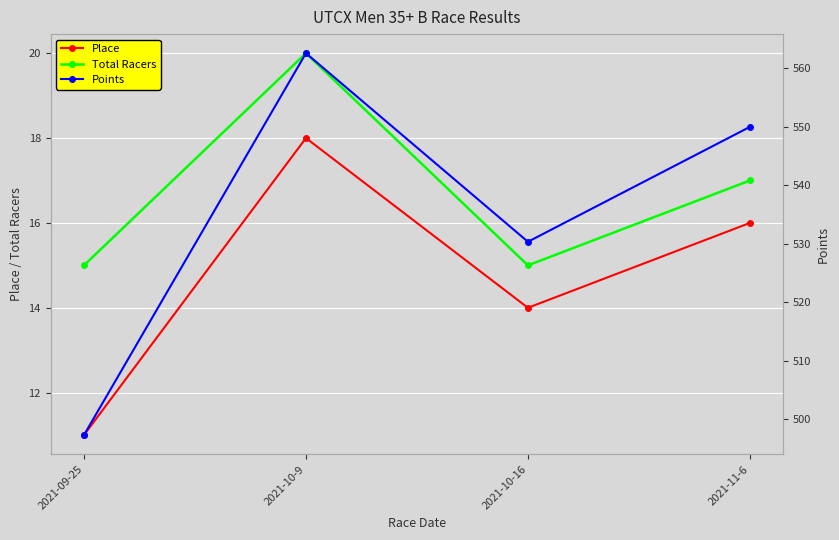

At which category is the sum across all series the highest?

2021-10-9